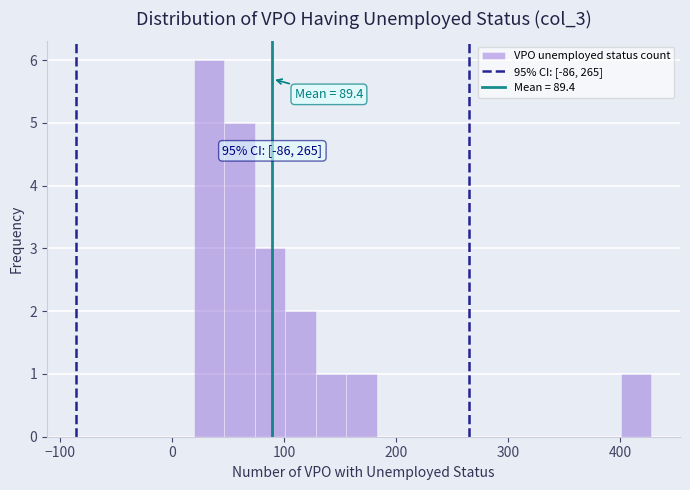

Read against the x-axis, roughly where is the centre of the tallest bar?

30